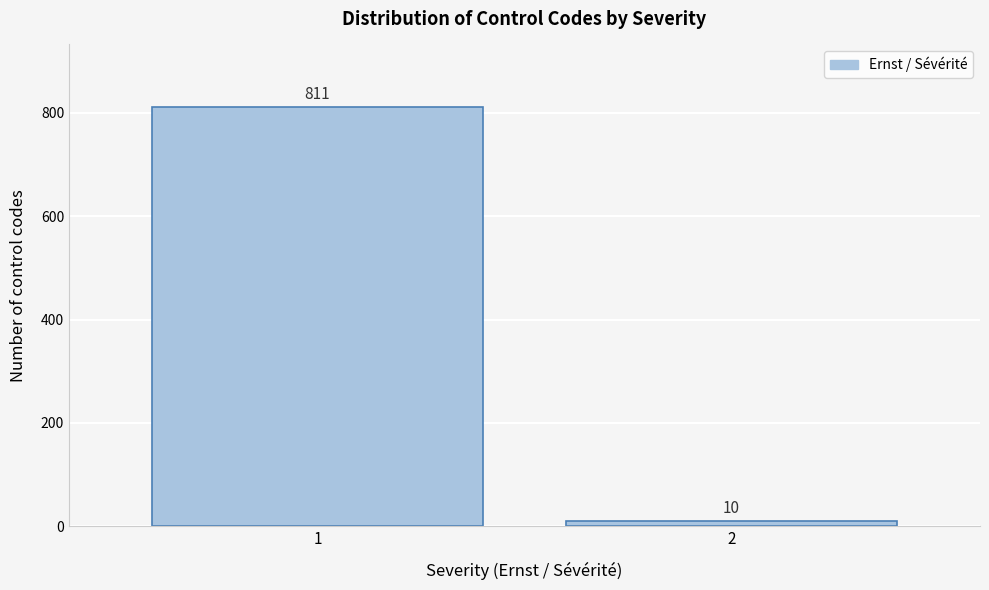

Reading right to left, what are all the values shown in this chart?

10	811